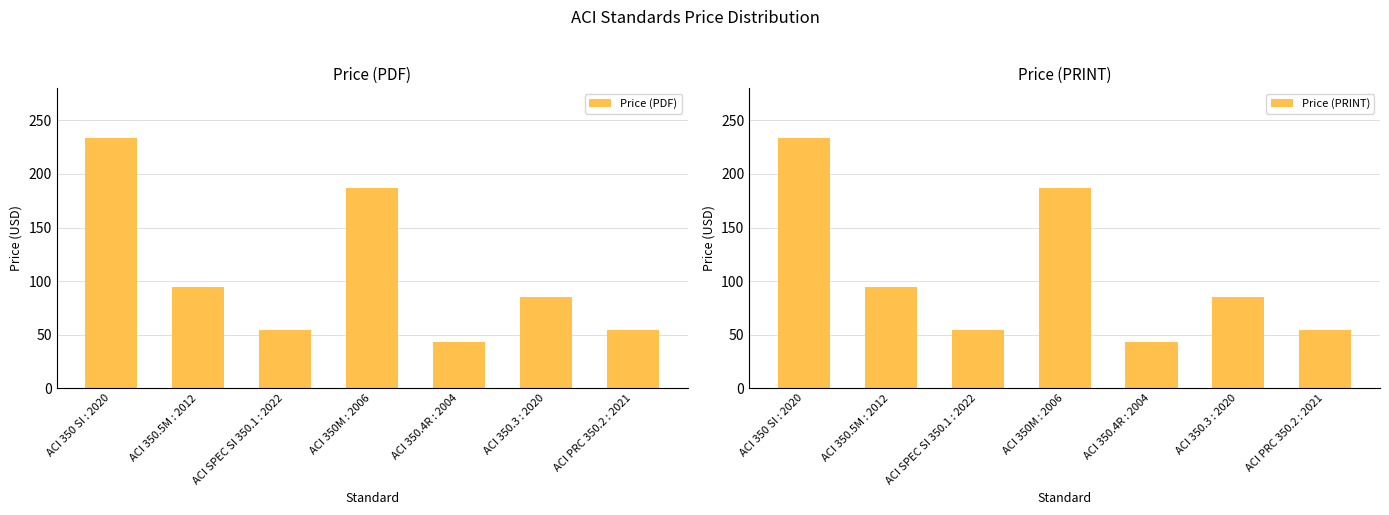

What is the sum of the Price (PDF) values at ACI 350M : 2006 and ACI 350.4R : 2004?

230.0